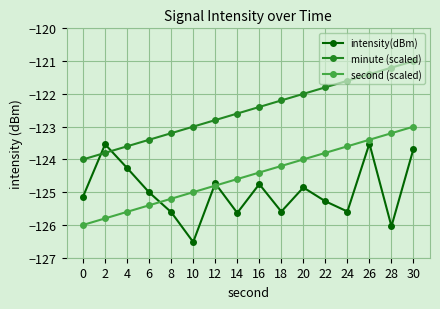

What is the difference between the highest and lowest values at 10?

3.5